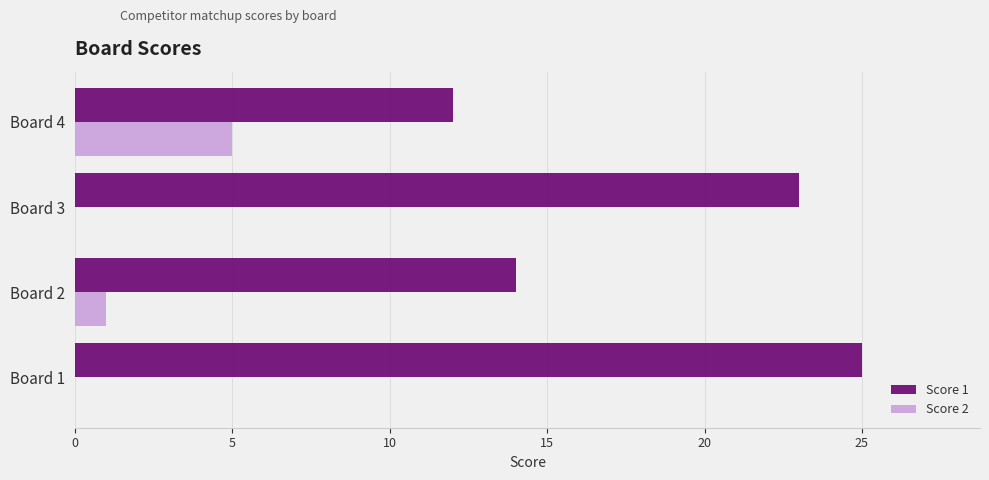

The value of Score 2 at Board 1 is 0. True or false?

True